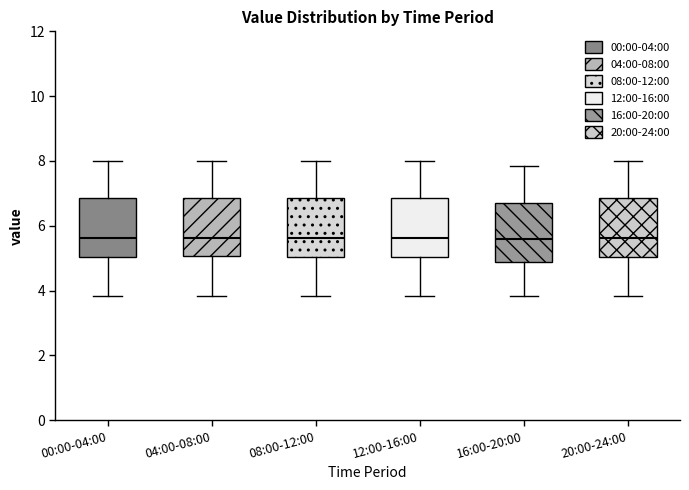

Reading left to right, read every box against the y-axis: the position of its median line, the range the box covers, and the ends of its whiskers. The values are not printed on the chart, so give them approximately, as read against the axis.

00:00-04:00: median 5.6, box 5.0 to 6.8, whiskers 3.8 to 8.0
04:00-08:00: median 5.6, box 5.0 to 6.8, whiskers 3.8 to 8.0
08:00-12:00: median 5.6, box 5.0 to 6.8, whiskers 3.8 to 8.0
12:00-16:00: median 5.6, box 5.0 to 6.8, whiskers 3.8 to 8.0
16:00-20:00: median 5.6, box 4.8 to 6.6, whiskers 3.8 to 7.8
20:00-24:00: median 5.6, box 5.0 to 6.8, whiskers 3.8 to 8.0